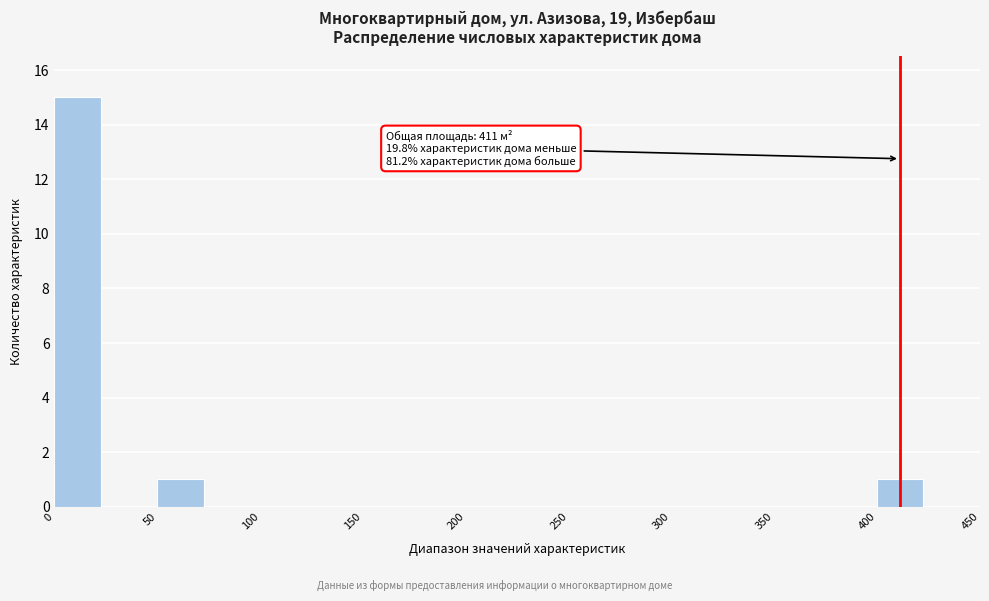

Which range on the x-axis has the tallest bar?

0 to 25